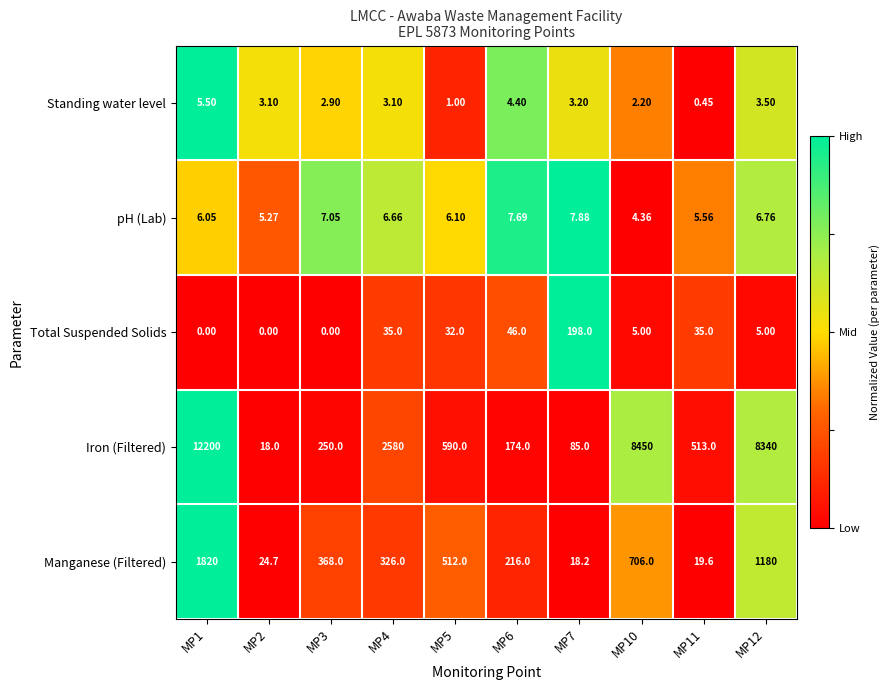

List the series in order of their peak value, lowest first.

Standing water level, pH (Lab), Total Suspended Solids, Manganese (Filtered), Iron (Filtered)